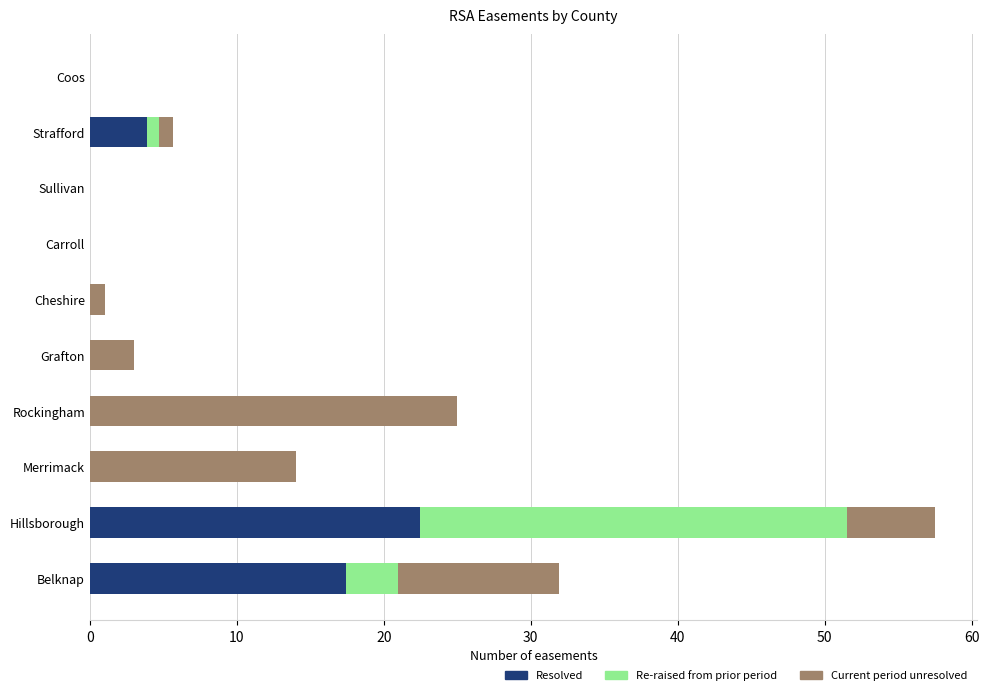

What is the total value across all series at Merrimack?

14.0